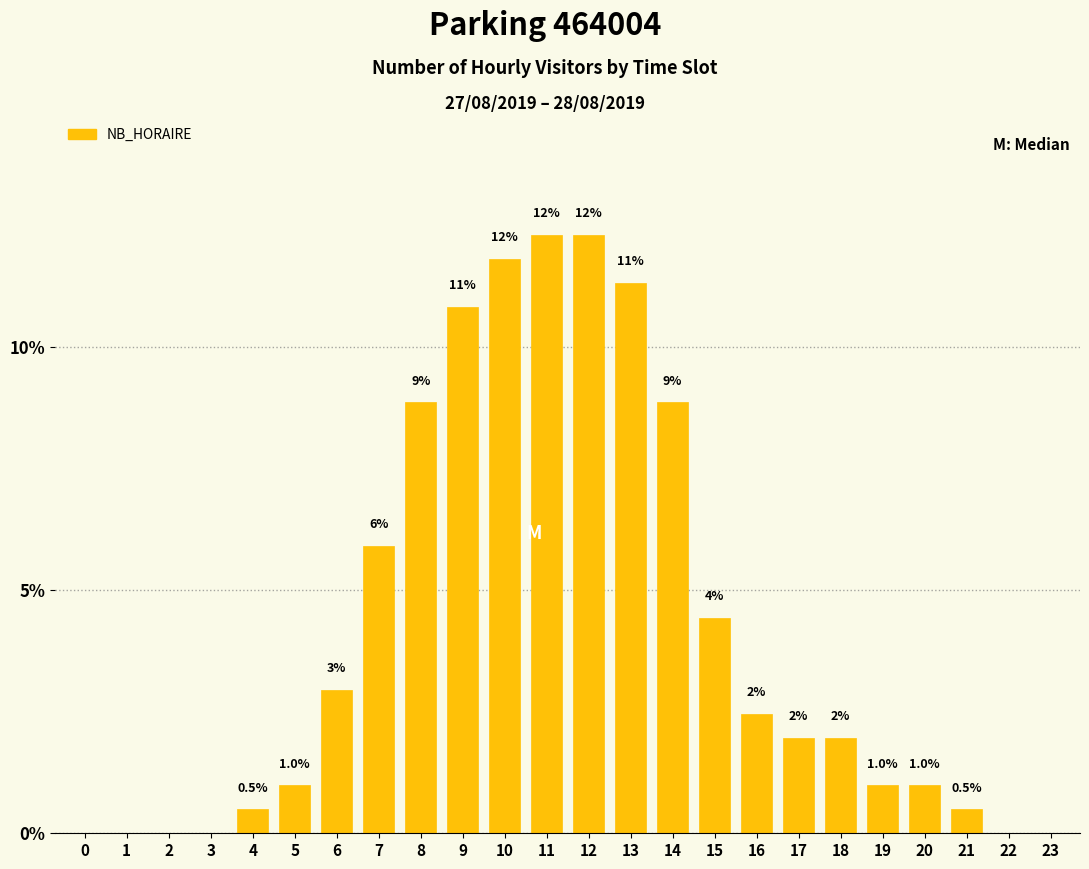

Is it true that the value at 7 is 5.9?

True